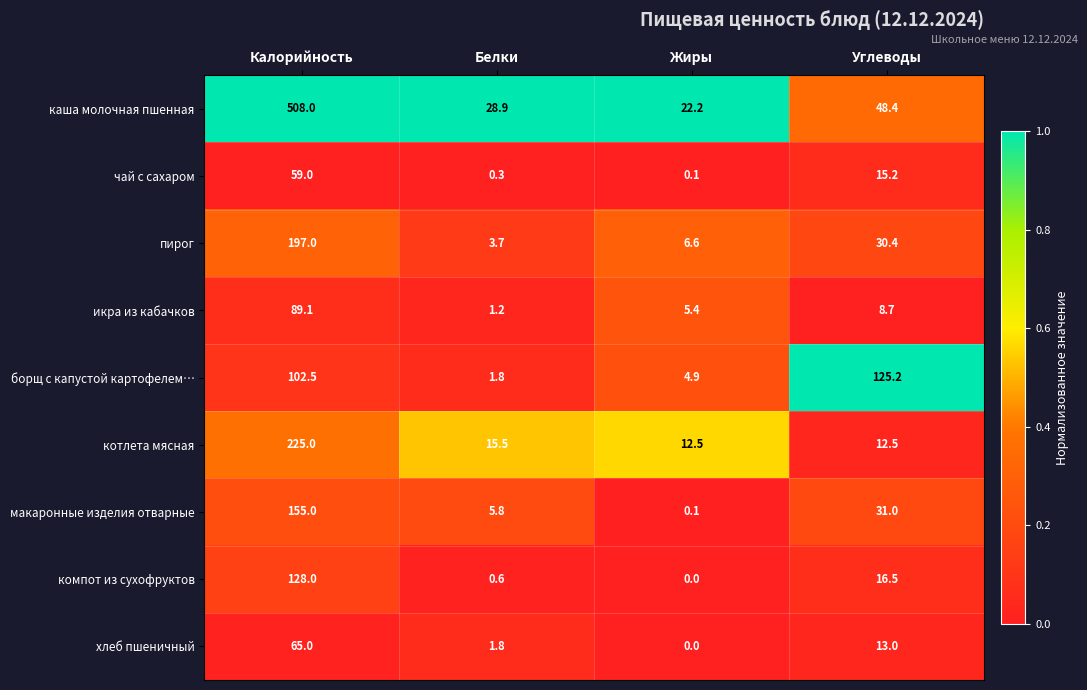

Which category has the highest value in the икра из кабачков series?

Калорийность